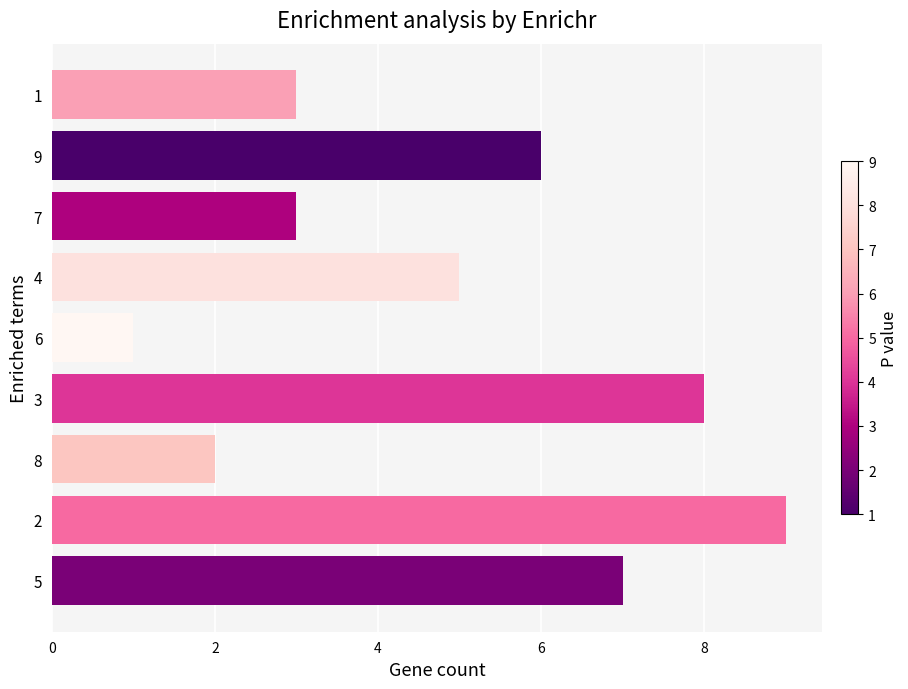

How many data points does each series have?

9